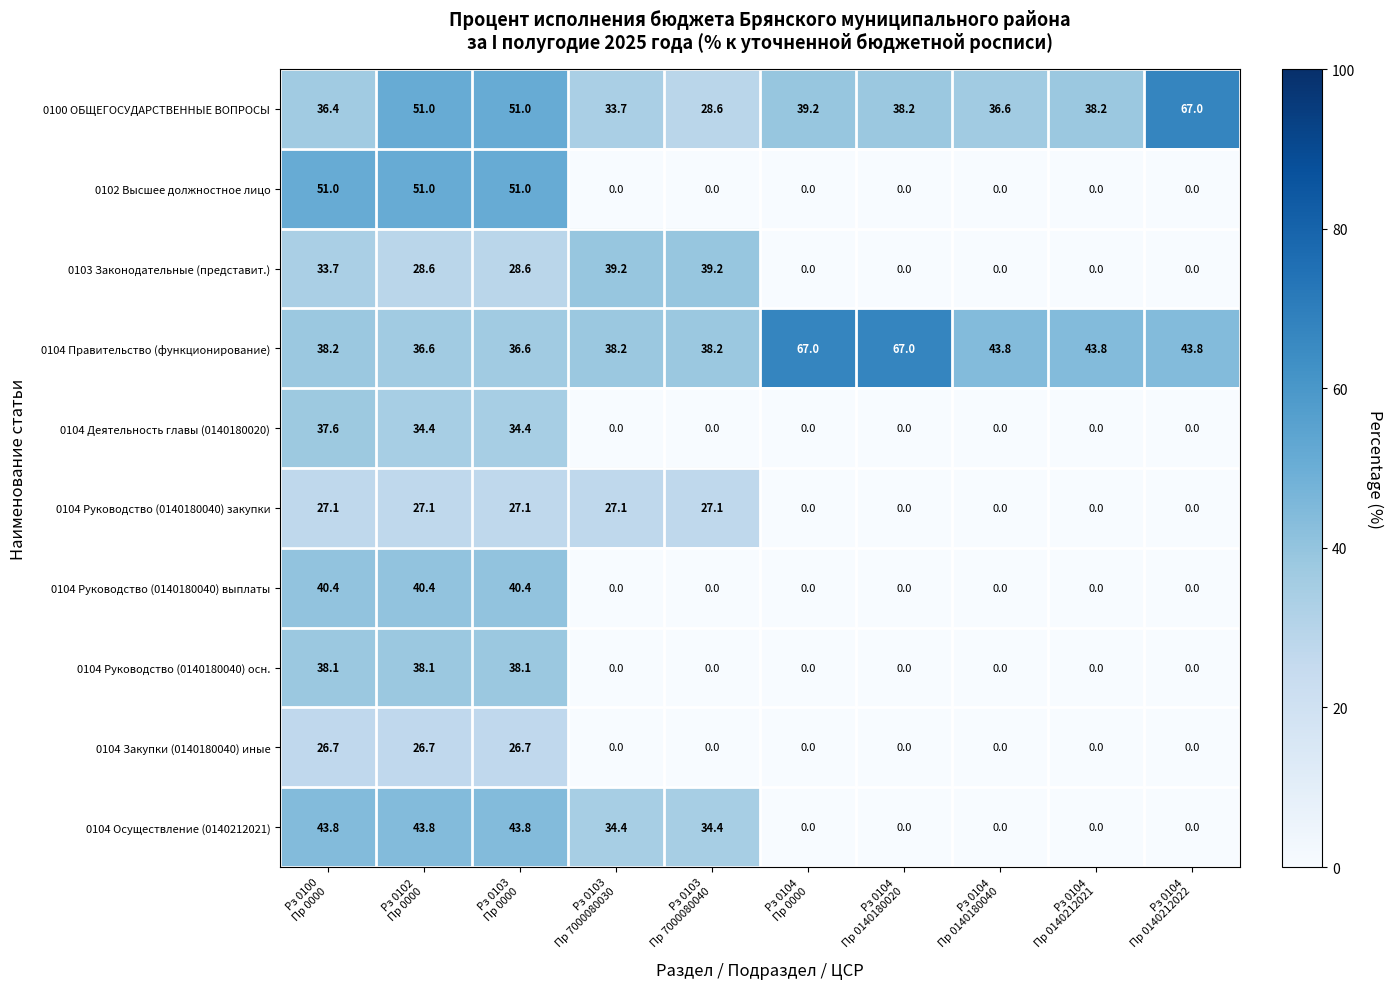

Which series has the widest spread of values?

0102 Высшее должностное лицо